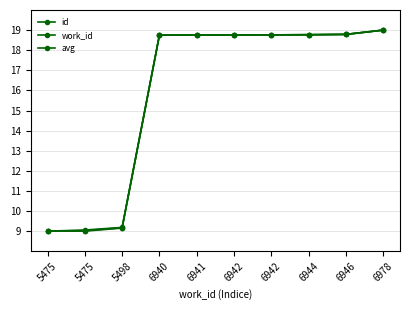

How many times do id and work_id cross each other?

3